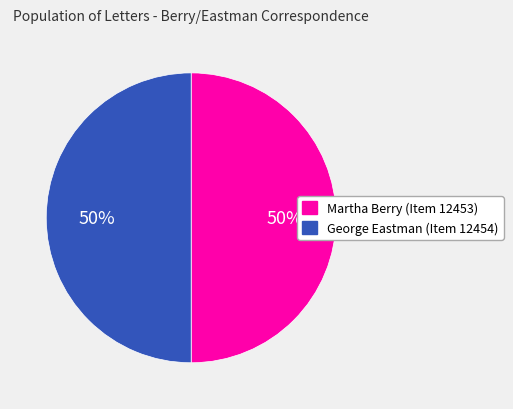

Approximately how many times larger is the value at George Eastman (Item 12454) compared to Martha Berry (Item 12453)?

1.0